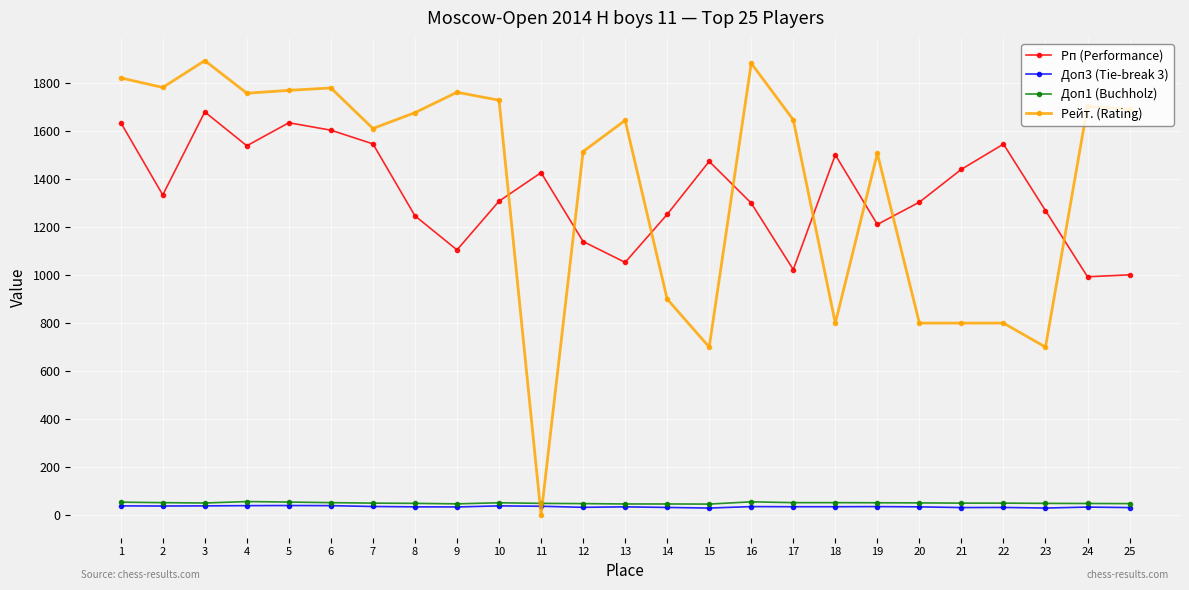

What is the highest value of the Рейт. (Rating) series?

1894.0